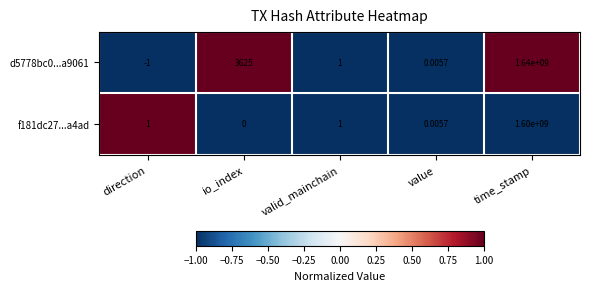

At which label does f181dc27...a4ad reach its minimum?

io_index